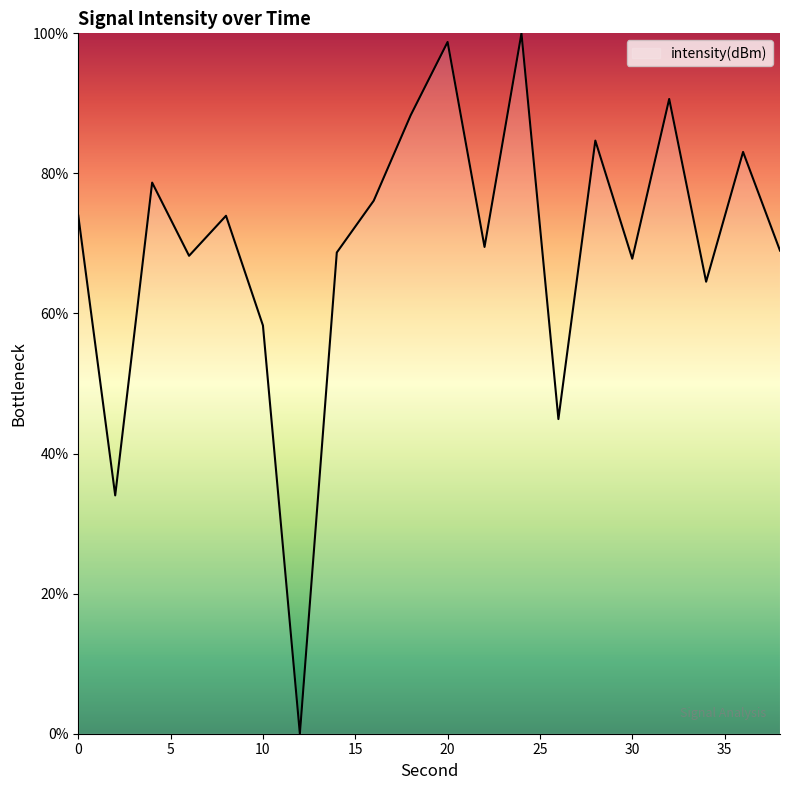

What is the maximum value shown in the chart?

100.0